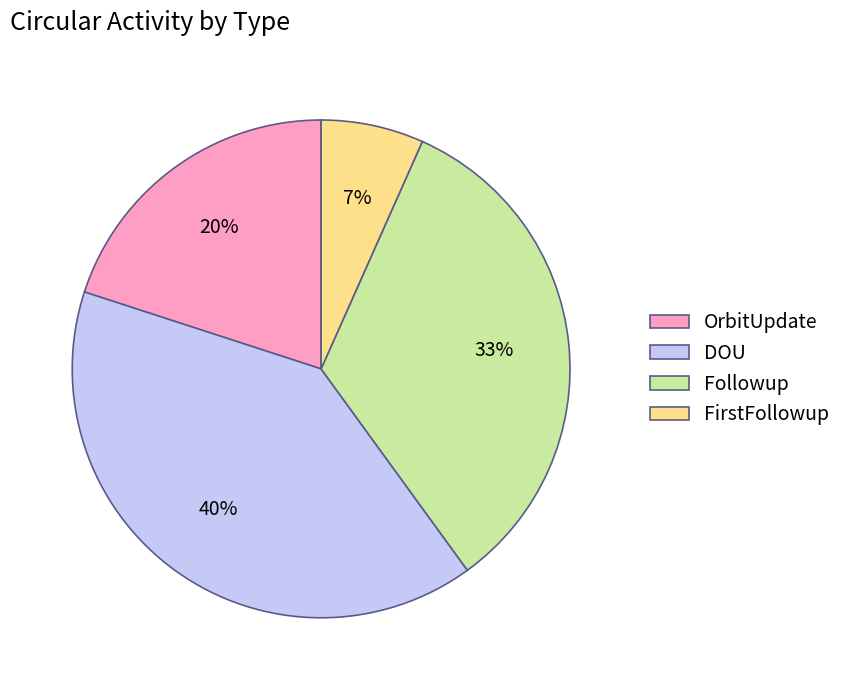

Rank the categories by value from lowest to highest.

FirstFollowup, OrbitUpdate, Followup, DOU